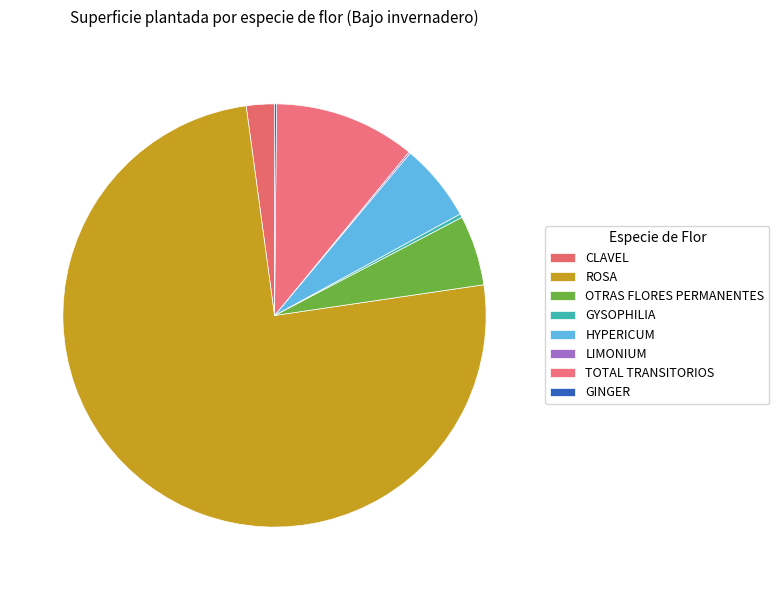

What portion of the pie excludes HYPERICUM?

94.0%